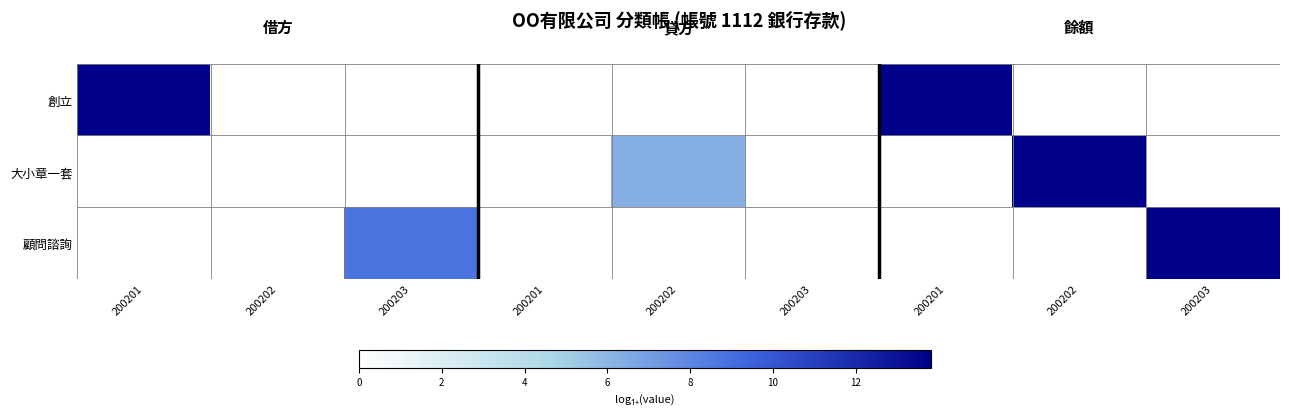

Reading left to right, what are all the values shown in this chart?

創立: 200201=1.0	200202=0.0	200203=0.0	200201=0.0	200202=0.0	200203=0.0	200201=1.0	200202=0.0	200203=0.0
大小章一套: 200201=0.0	200202=0.0	200203=0.0	200201=0.0	200202=0.4	200203=0.0	200201=0.0	200202=1.0	200203=0.0
顧問諮詢: 200201=0.0	200202=0.0	200203=0.6	200201=0.0	200202=0.0	200203=0.0	200201=0.0	200202=0.0	200203=1.0